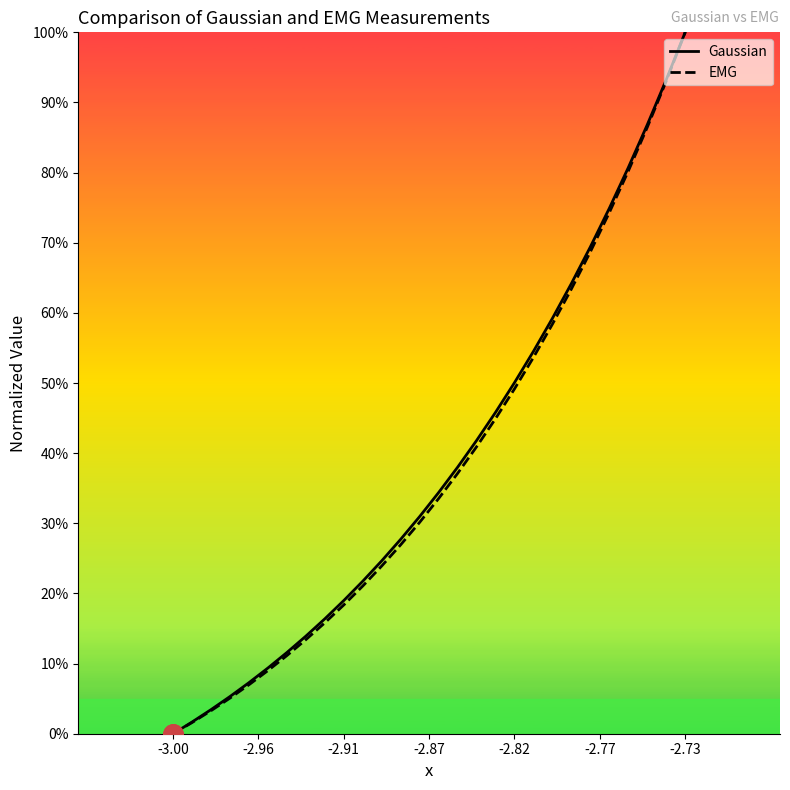

Which category has the lowest value in the Gaussian series?

-3.00